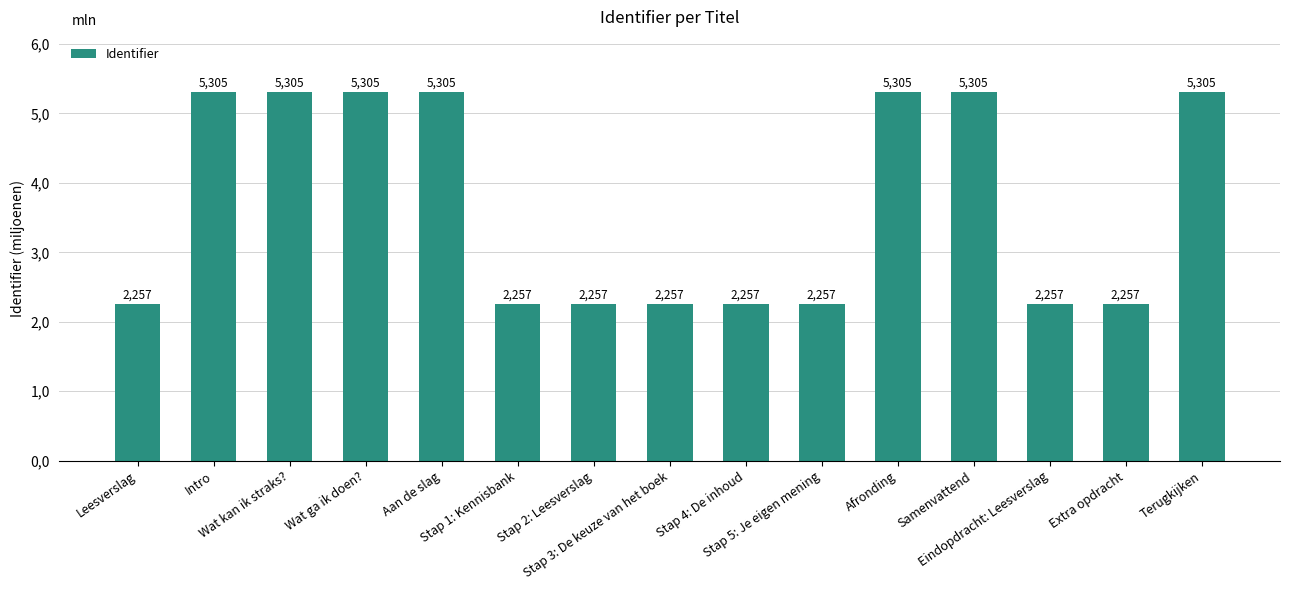

Is it true that the value at Extra opdracht is 2.3?

True